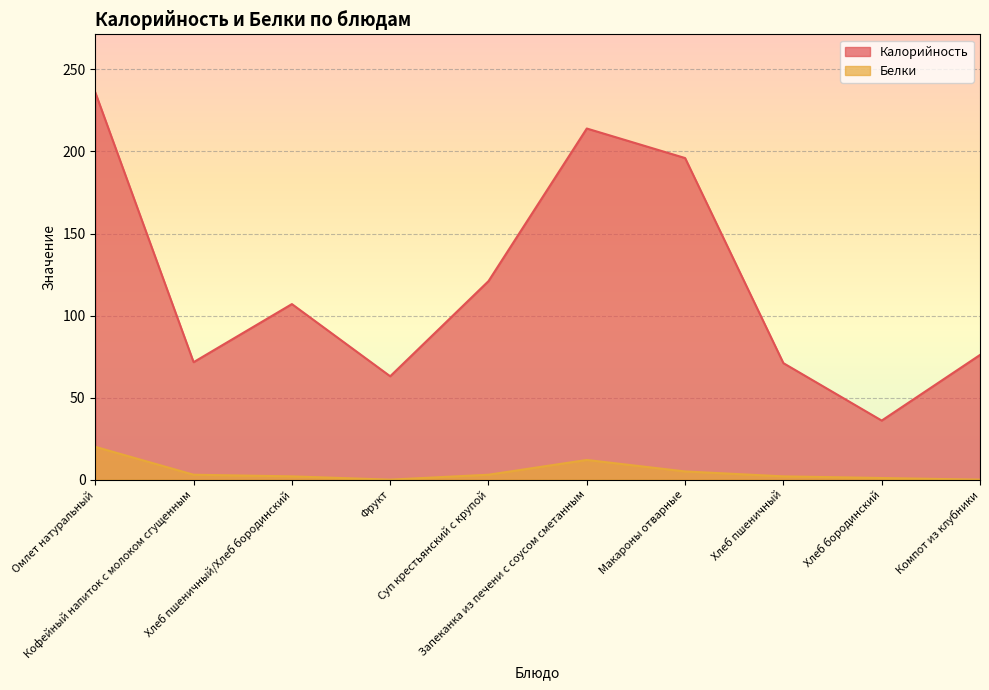

Which series has the largest range (max minus min)?

Калорийность